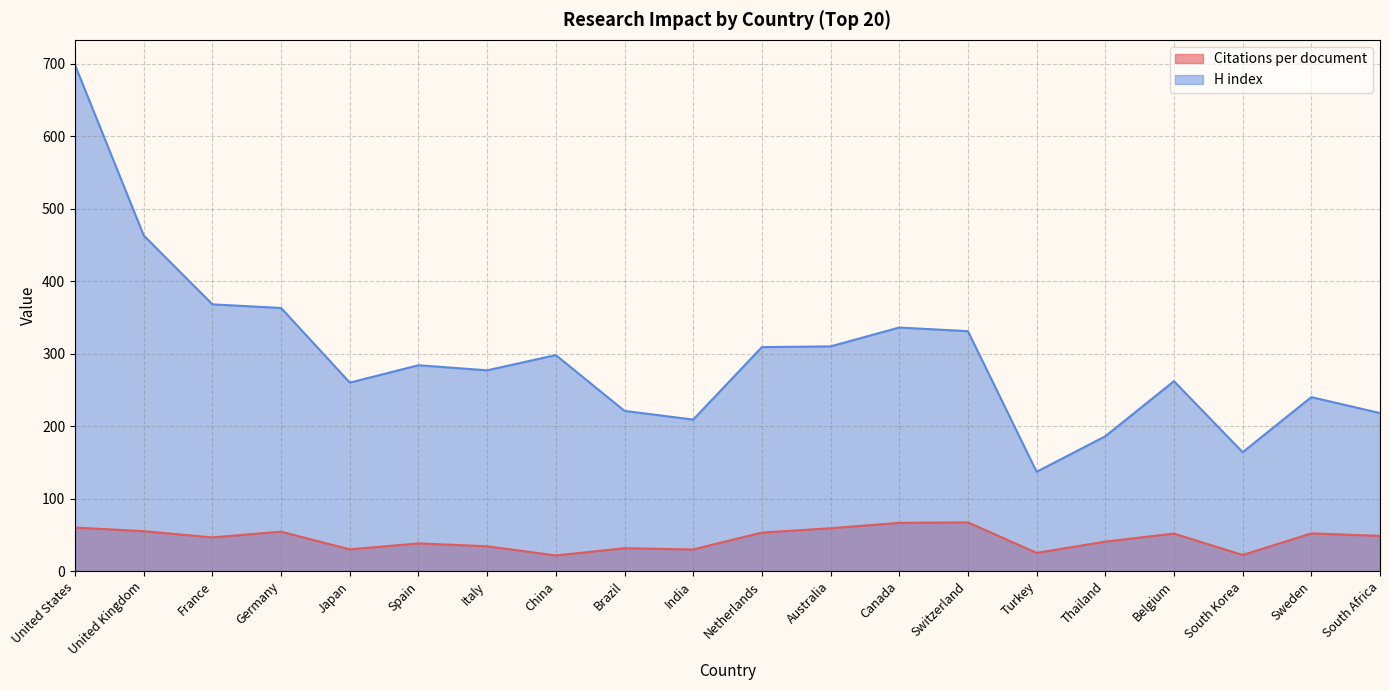

What is the total value across all series at India?

238.8